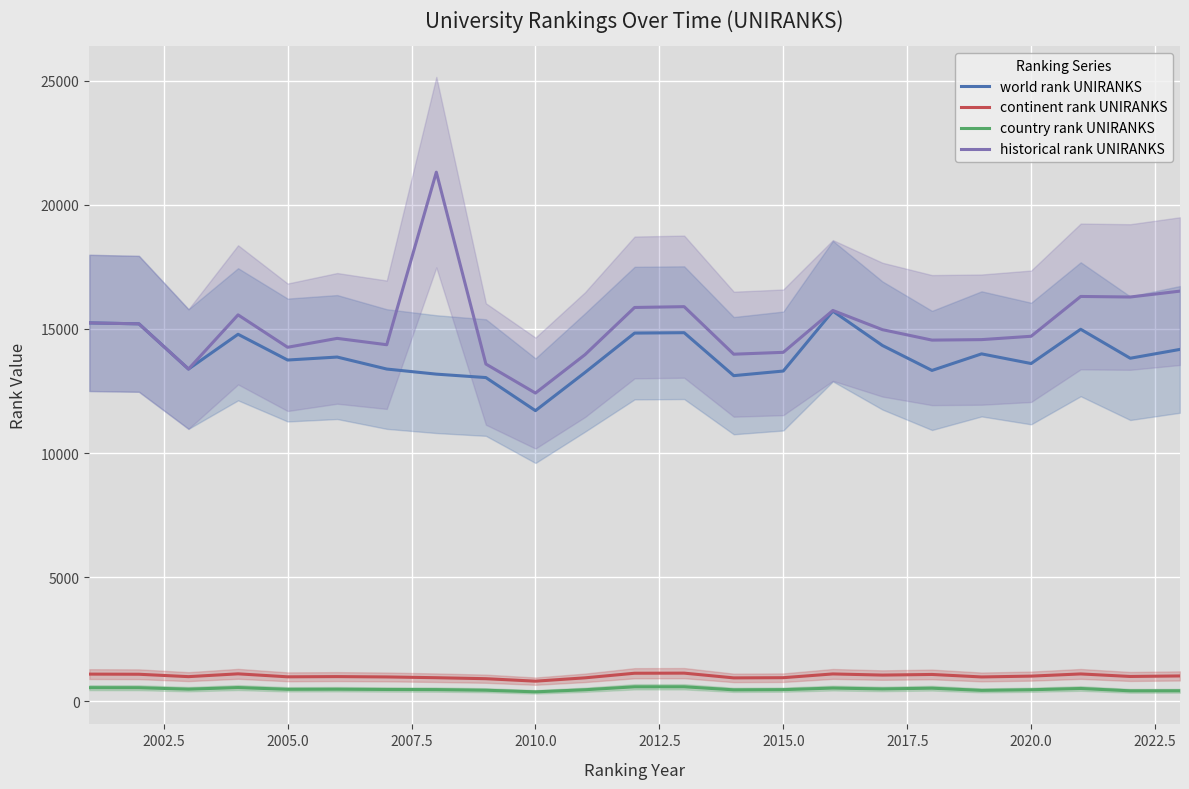

What is the highest value of the continent rank UNIRANKS series?

1137